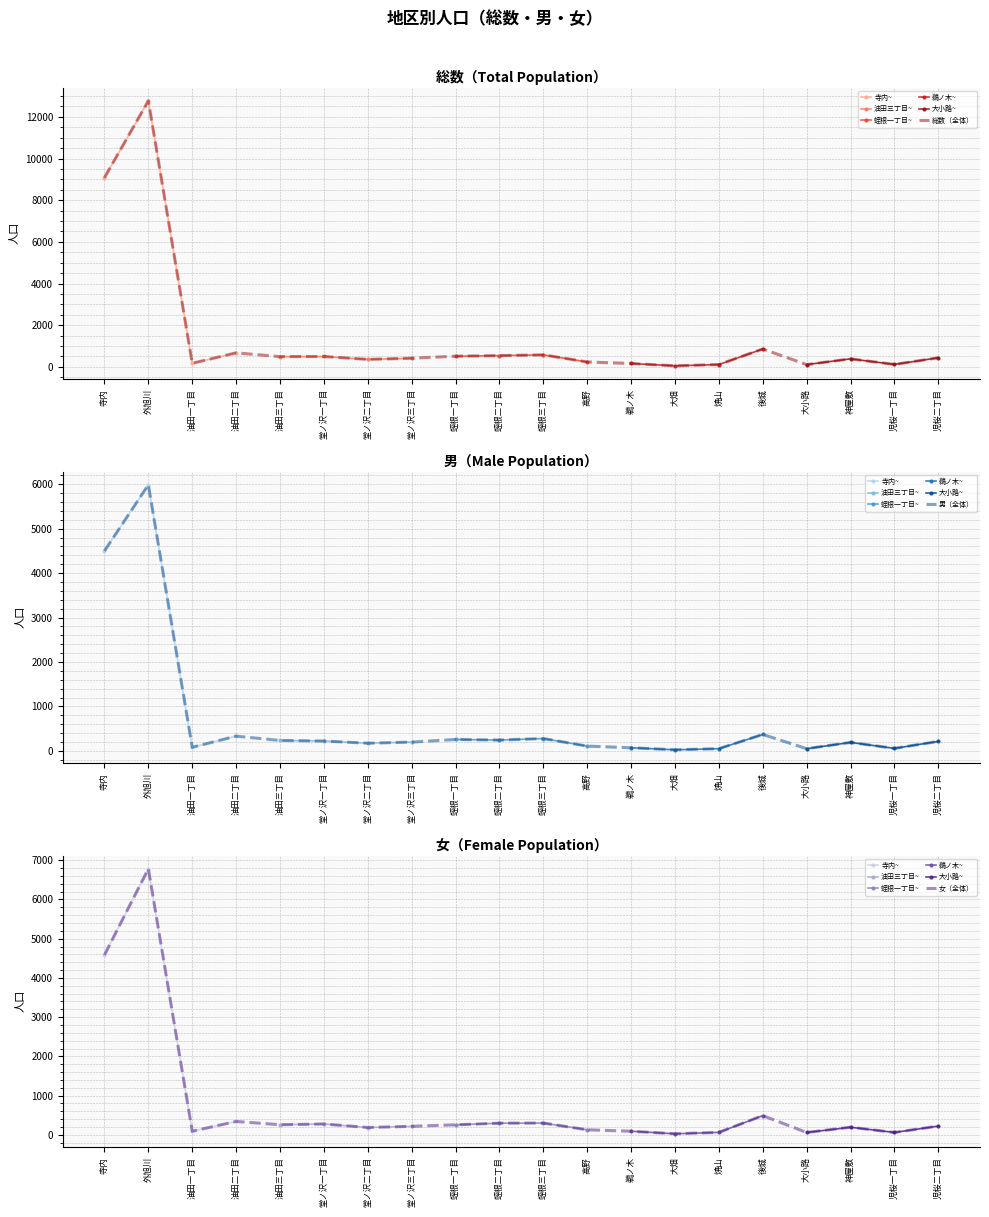

Does the chart have visible grid lines?

Yes